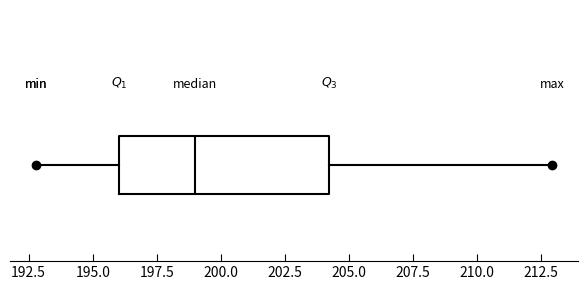

Read this box plot against the x-axis: the position of the median line, the range covered by the box, and the ends of both whiskers. The values are not printed on the chart, so give them approximately, as read against the axis.

median 199, box 196 to 204, whiskers 193 to 213